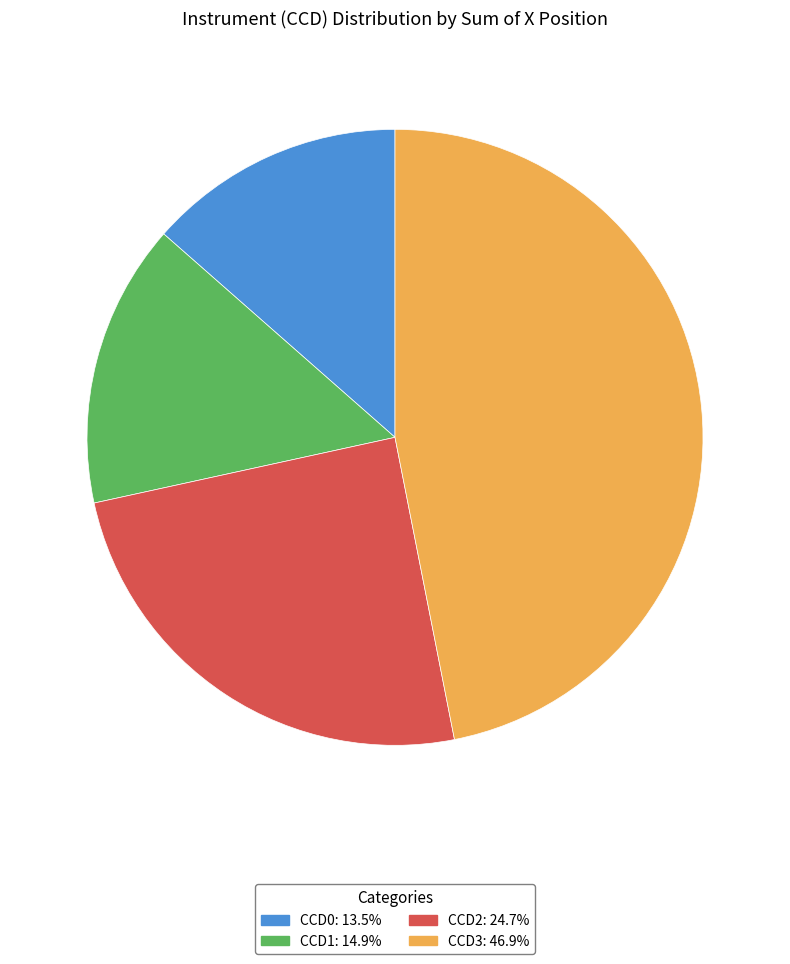

Does any single category account for the majority?

No